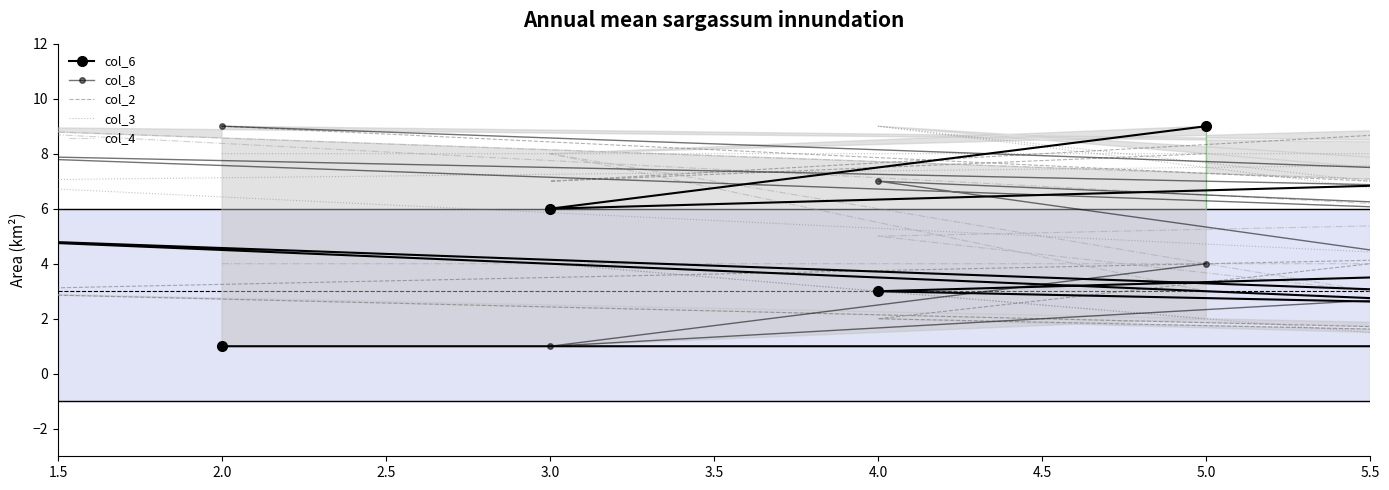

What is the total value across all series at 5.0?

26